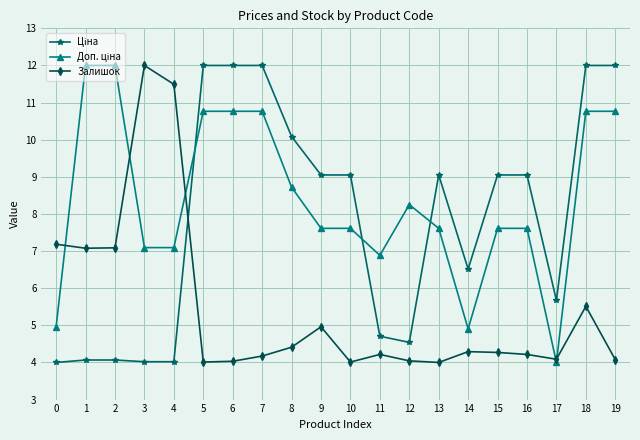

At which category is the sum across all series the highest?

18